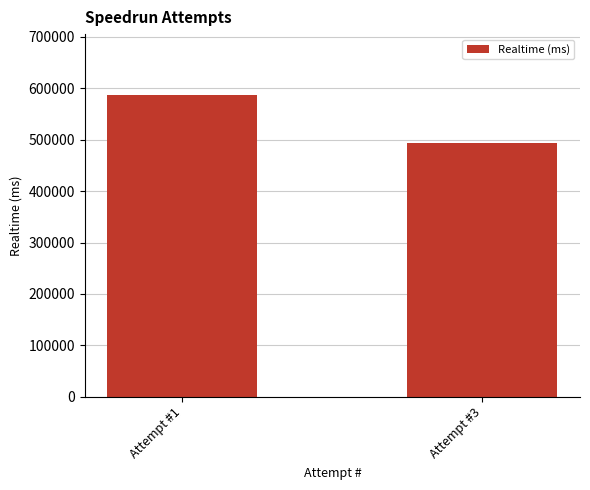

Is it true that the value at Attempt #1 is 587766?

True